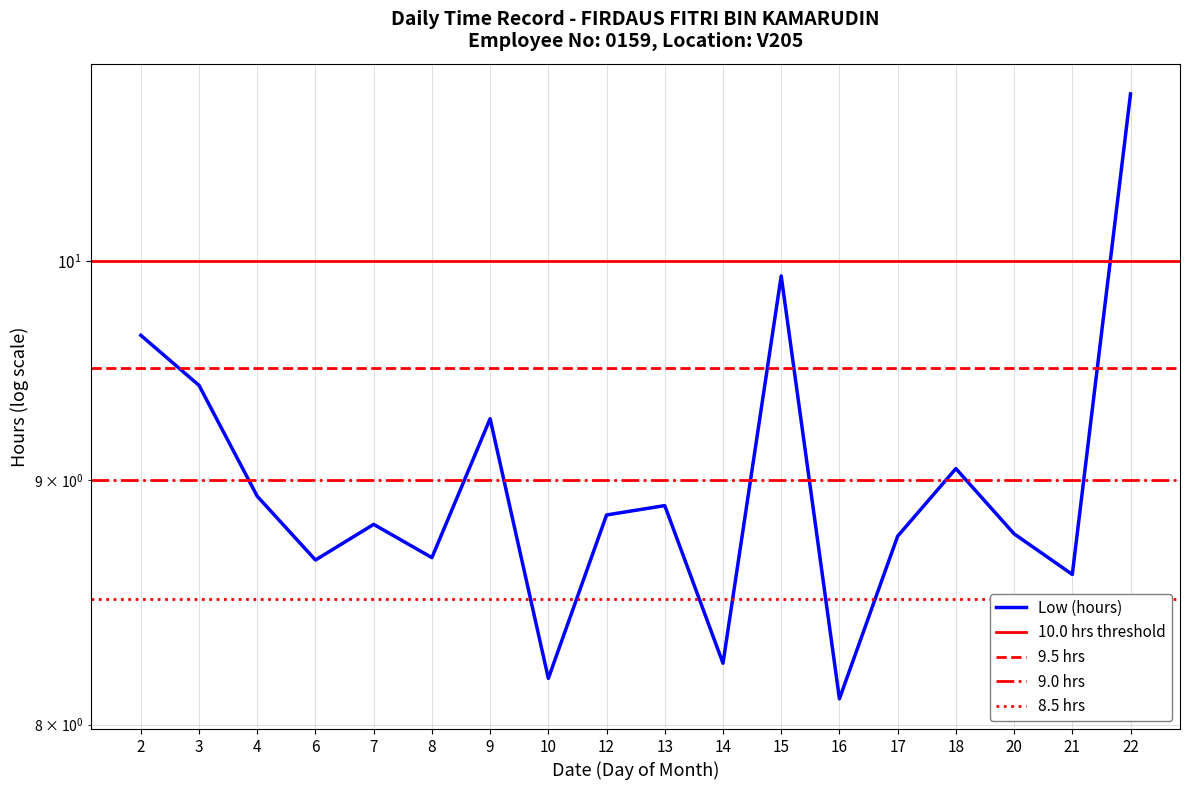

The chart shows a value of 12.7 at 8. True or false?

False